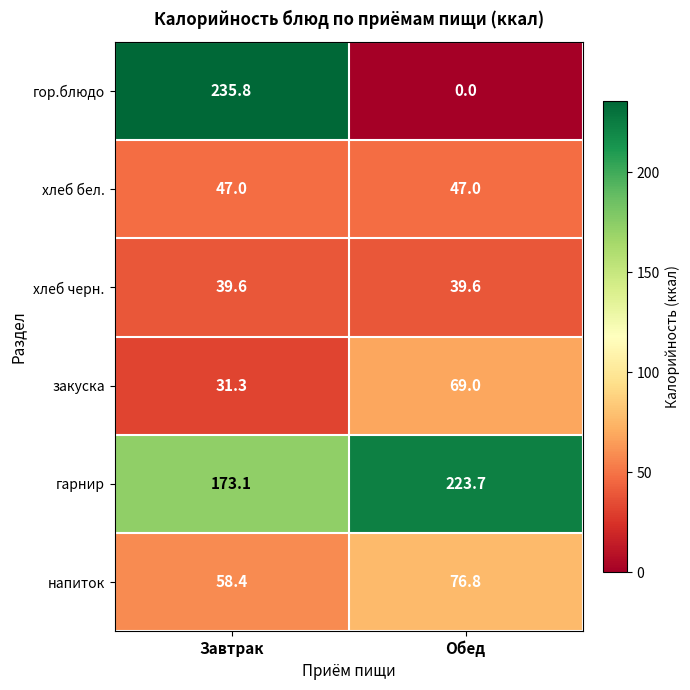

Which series has the widest spread of values?

гор.блюдо